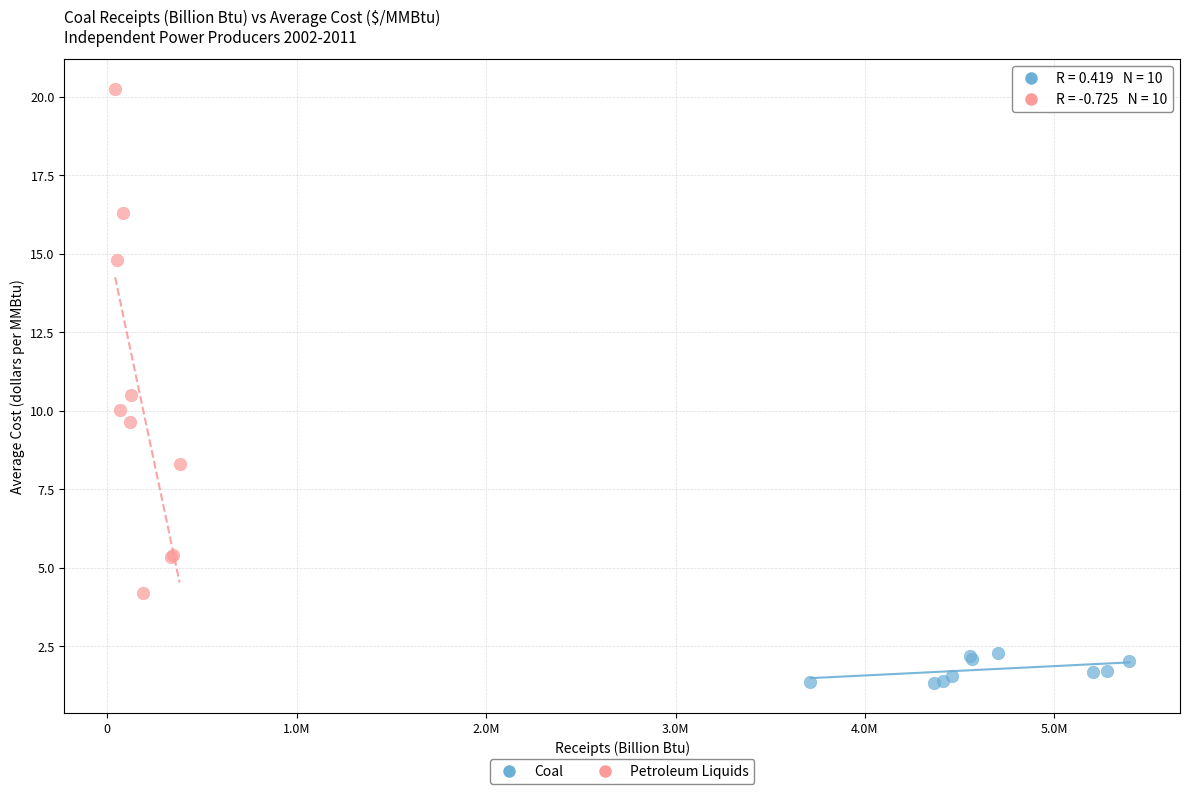

Which series reaches the maximum Y coordinate?

Petroleum Liquids